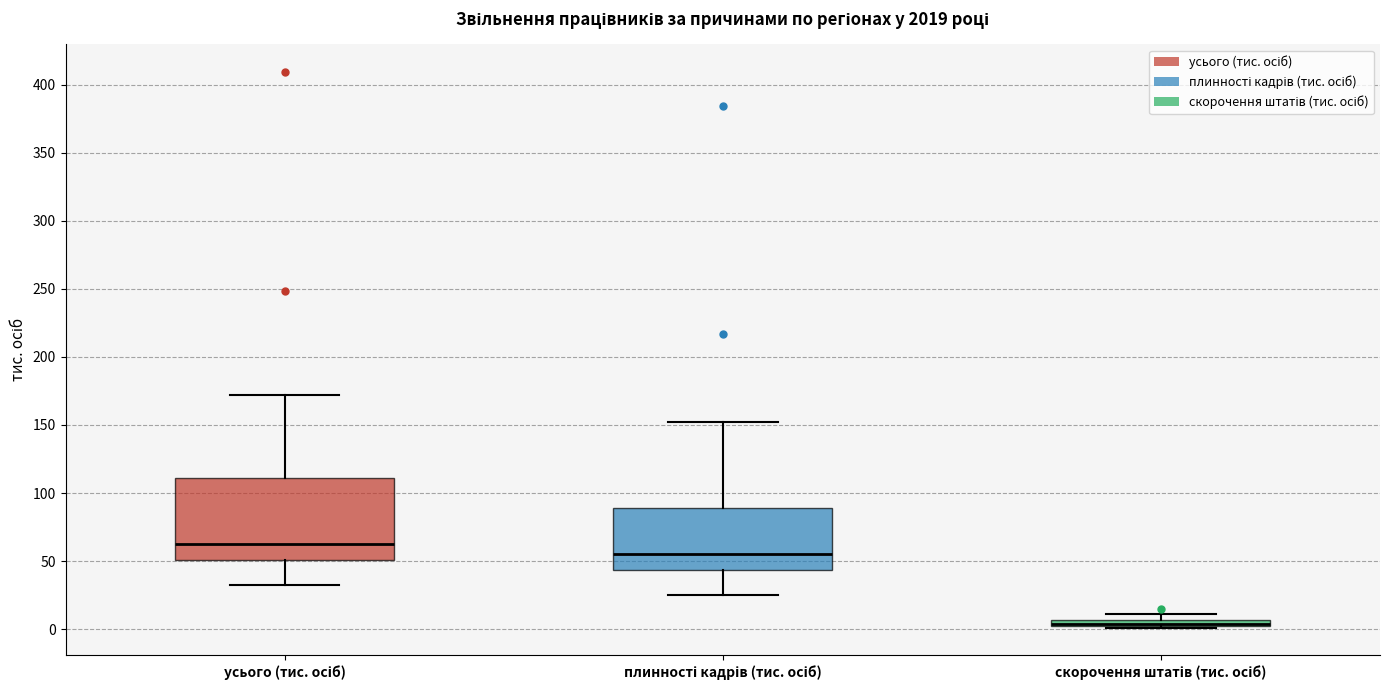

Which box's median line is the lowest?

скорочення штатів (тис. осіб)